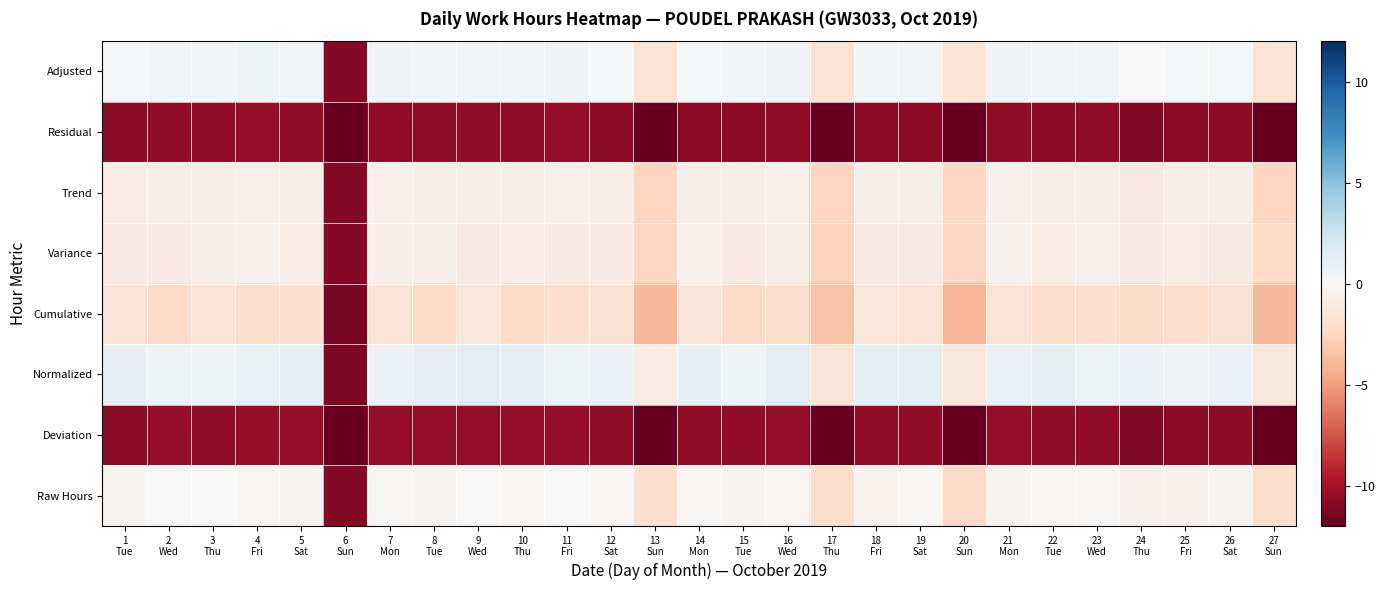

Reading right to left, list all the values displayed in this chart.

Adjusted: 27
Sun=-1.8	26
Sat=0.3	25
Fri=0.2	24
Thu=-0.1	23
Wed=0.3	22
Tue=0.3	21
Mon=0.4	20
Sun=-1.7	19
Sat=0.3	18
Fri=0.3	17
Thu=-1.8	16
Wed=0.4	15
Tue=0.3	14
Mon=0.3	13
Sun=-1.7	12
Sat=0.3	11
Fri=0.4	10
Thu=0.4	9
Wed=0.4	8
Tue=0.4	7
Mon=0.4	6
Sun=-11.0	5
Sat=0.3	4
Fri=0.5	3
Thu=0.3	2
Wed=0.3	1
Tue=0.2
Residual: 27
Sun=-12.8	26
Sat=-10.7	25
Fri=-10.8	24
Thu=-11.1	23
Wed=-10.7	22
Tue=-10.7	21
Mon=-10.6	20
Sun=-12.7	19
Sat=-10.7	18
Fri=-10.7	17
Thu=-12.8	16
Wed=-10.6	15
Tue=-10.7	14
Mon=-10.7	13
Sun=-12.7	12
Sat=-10.7	11
Fri=-10.6	10
Thu=-10.6	9
Wed=-10.6	8
Tue=-10.6	7
Mon=-10.6	6
Sun=-22.0	5
Sat=-10.7	4
Fri=-10.5	3
Thu=-10.7	2
Wed=-10.7	1
Tue=-10.8
Trend: 27
Sun=-2.6	26
Sat=-0.8	25
Fri=-0.8	24
Thu=-1.1	23
Wed=-0.7	22
Tue=-0.7	21
Mon=-0.6	20
Sun=-2.5	19
Sat=-0.7	18
Fri=-0.7	17
Thu=-2.6	16
Wed=-0.6	15
Tue=-0.7	14
Mon=-0.8	13
Sun=-2.5	12
Sat=-0.7	11
Fri=-0.6	10
Thu=-0.7	9
Wed=-0.7	8
Tue=-0.7	7
Mon=-0.6	6
Sun=-11.0	5
Sat=-0.7	4
Fri=-0.6	3
Thu=-0.7	2
Wed=-0.7	1
Tue=-0.8
Variance: 27
Sun=-2.4	26
Sat=-1.1	25
Fri=-0.9	24
Thu=-1.0	23
Wed=-0.6	22
Tue=-0.9	21
Mon=-0.5	20
Sun=-2.4	19
Sat=-1.1	18
Fri=-1.1	17
Thu=-2.8	16
Wed=-0.8	15
Tue=-1.1	14
Mon=-0.6	13
Sun=-2.6	12
Sat=-1.0	11
Fri=-1.0	10
Thu=-0.9	9
Wed=-1.0	8
Tue=-0.7	7
Mon=-0.8	6
Sun=-10.9	5
Sat=-0.9	4
Fri=-0.5	3
Thu=-0.8	2
Wed=-1.0	1
Tue=-1.0
Cumulative: 27
Sun=-3.9	26
Sat=-1.9	25
Fri=-2.1	24
Thu=-2.2	23
Wed=-2.0	22
Tue=-2.1	21
Mon=-1.8	20
Sun=-4.0	19
Sat=-1.6	18
Fri=-1.5	17
Thu=-3.6	16
Wed=-2.1	15
Tue=-2.3	14
Mon=-1.6	13
Sun=-3.9	12
Sat=-1.8	11
Fri=-1.9	10
Thu=-2.3	9
Wed=-1.5	8
Tue=-2.4	7
Mon=-1.6	6
Sun=-11.4	5
Sat=-1.9	4
Fri=-2.1	3
Thu=-1.7	2
Wed=-2.3	1
Tue=-1.6
Normalized: 27
Sun=-1.4	26
Sat=0.7	25
Fri=0.4	24
Thu=0.7	23
Wed=0.6	22
Tue=1.1	21
Mon=0.8	20
Sun=-1.3	19
Sat=1.0	18
Fri=1.1	17
Thu=-1.6	16
Wed=1.2	15
Tue=0.5	14
Mon=0.9	13
Sun=-0.8	12
Sat=0.7	11
Fri=0.6	10
Thu=1.1	9
Wed=1.3	8
Tue=1.0	7
Mon=0.7	6
Sun=-11.2	5
Sat=0.9	4
Fri=0.8	3
Thu=0.5	2
Wed=0.6	1
Tue=0.9
Deviation: 27
Sun=-13.1	26
Sat=-10.7	25
Fri=-10.7	24
Thu=-11.1	23
Wed=-10.6	22
Tue=-10.6	21
Mon=-10.5	20
Sun=-13.0	19
Sat=-10.6	18
Fri=-10.7	17
Thu=-13.1	16
Wed=-10.5	15
Tue=-10.7	14
Mon=-10.7	13
Sun=-13.0	12
Sat=-10.7	11
Fri=-10.5	10
Thu=-10.6	9
Wed=-10.6	8
Tue=-10.6	7
Mon=-10.5	6
Sun=-24.2	5
Sat=-10.6	4
Fri=-10.4	3
Thu=-10.6	2
Wed=-10.6	1
Tue=-10.8
Raw Hours: 27
Sun=-2.1	26
Sat=-0.3	25
Fri=-0.5	24
Thu=-0.6	23
Wed=-0.2	22
Tue=-0.2	21
Mon=-0.3	20
Sun=-2.3	19
Sat=-0.2	18
Fri=-0.4	17
Thu=-2.1	16
Wed=-0.2	15
Tue=-0.3	14
Mon=-0.1	13
Sun=-2.0	12
Sat=-0.3	11
Fri=0.0	10
Thu=-0.2	9
Wed=-0.1	8
Tue=-0.3	7
Mon=-0.2	6
Sun=-11.1	5
Sat=-0.3	4
Fri=-0.2	3
Thu=-0.1	2
Wed=-0.1	1
Tue=-0.3